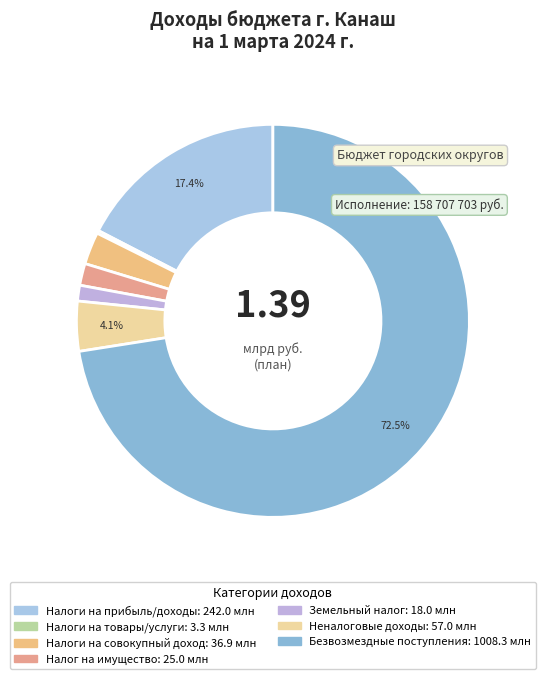

What is the smallest slice in the pie chart?

НАЛОГИ НА ТОВАРЫ (РАБОТЫ, УСЛУГИ)